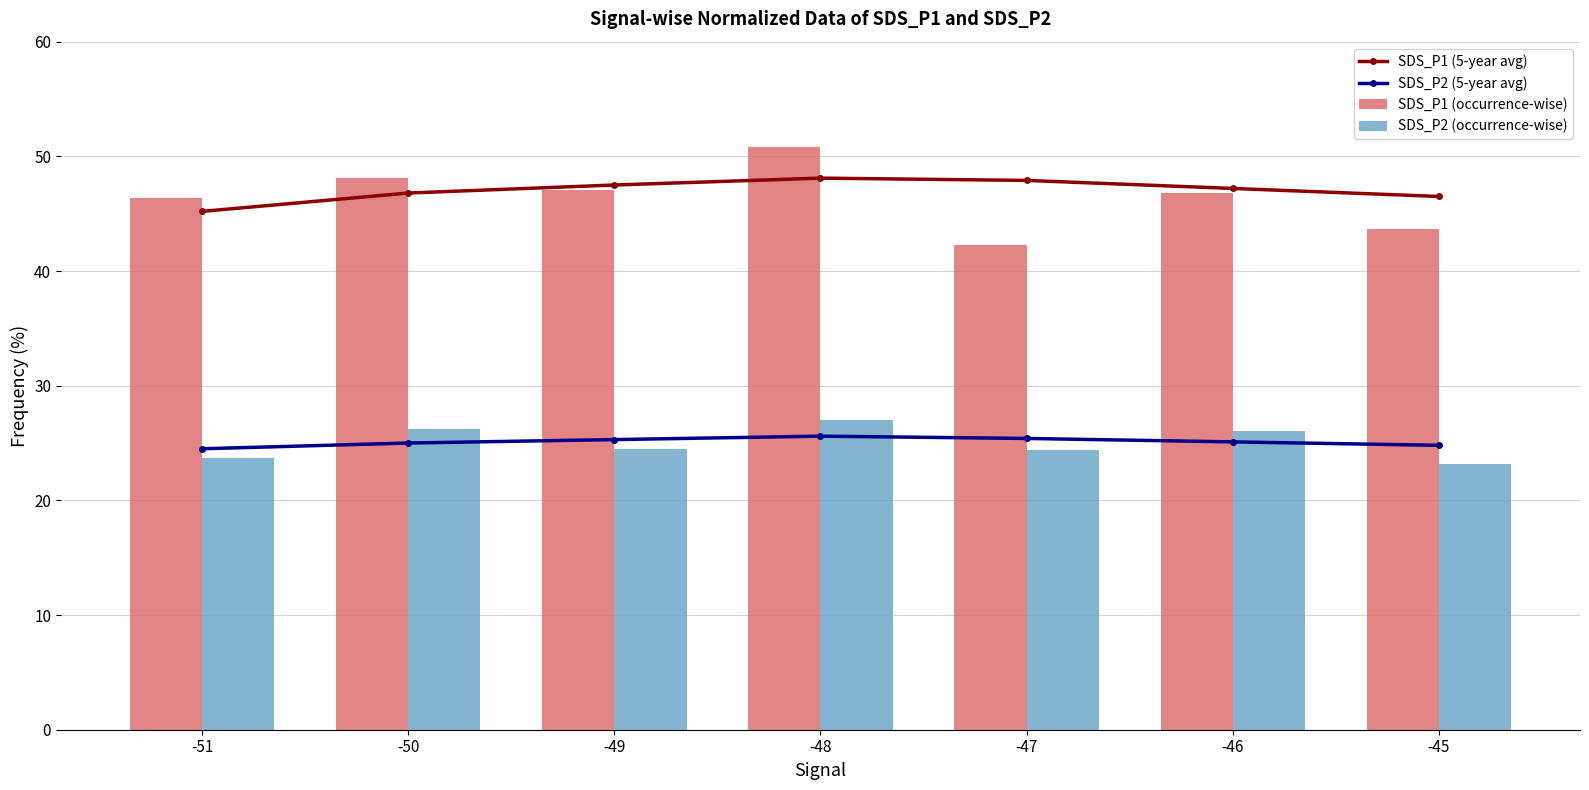

What is the sum of the SDS_P1 (5-year avg) values at -50 and -47?

94.7